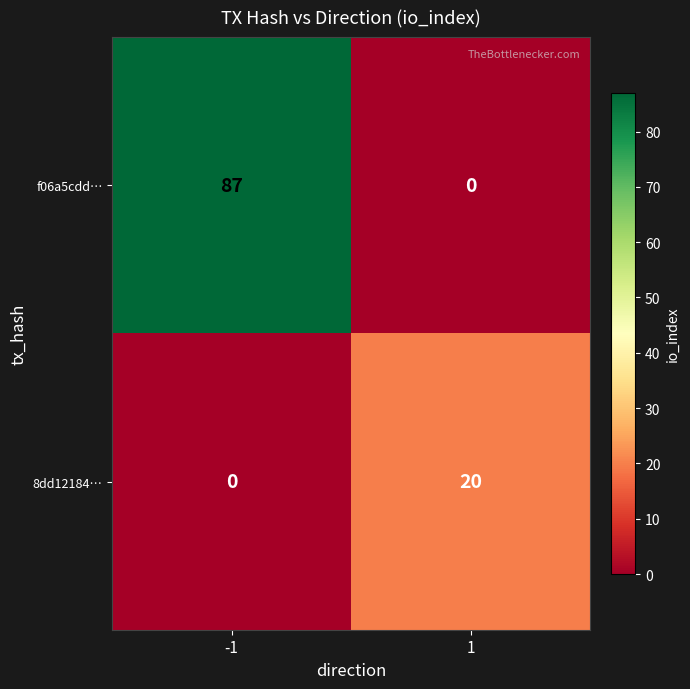

What is the greatest value displayed?

87